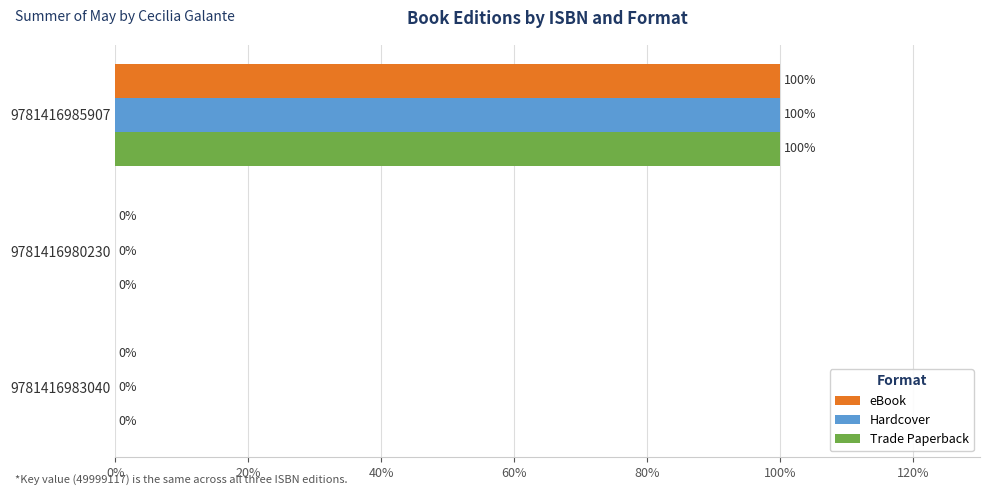

What is the maximum value for Hardcover?

100